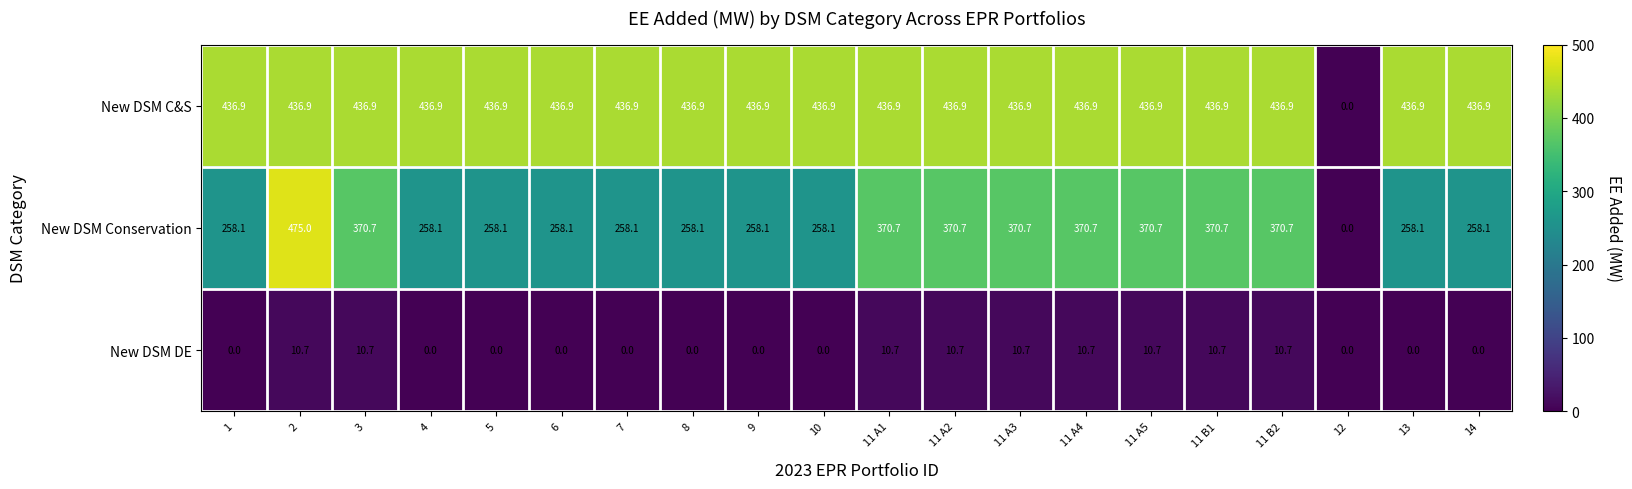

Where is New DSM C&S nearest to the value 218?

12